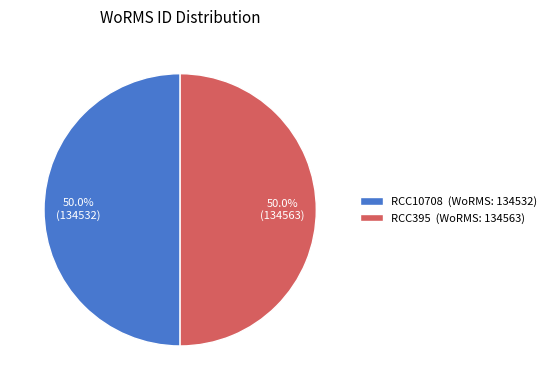

What is the ratio of the value at RCC10708 (WoRMS: 134532) to the value at RCC395 (WoRMS: 134563)?

1.0